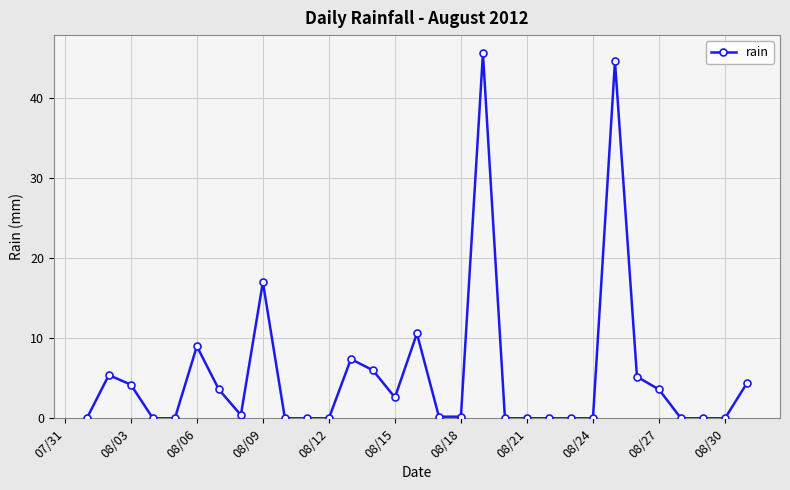

Reading left to right, extract all data points from this chart.

0.0	5.4	4.2	0.0	0.0	9.0	3.6	0.4	17.0	0.0	0.0	0.0	7.4	6.0	2.6	10.6	0.2	0.2	45.6	0.0	0.0	0.0	0.0	0.0	44.6	5.2	3.6	0.0	0.0	0.0	4.4